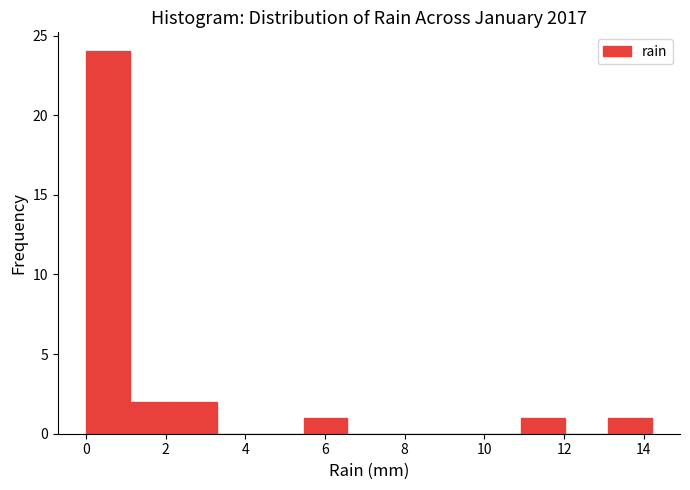

Over which range of the x-axis is the bar tallest?

0.0 to 1.0